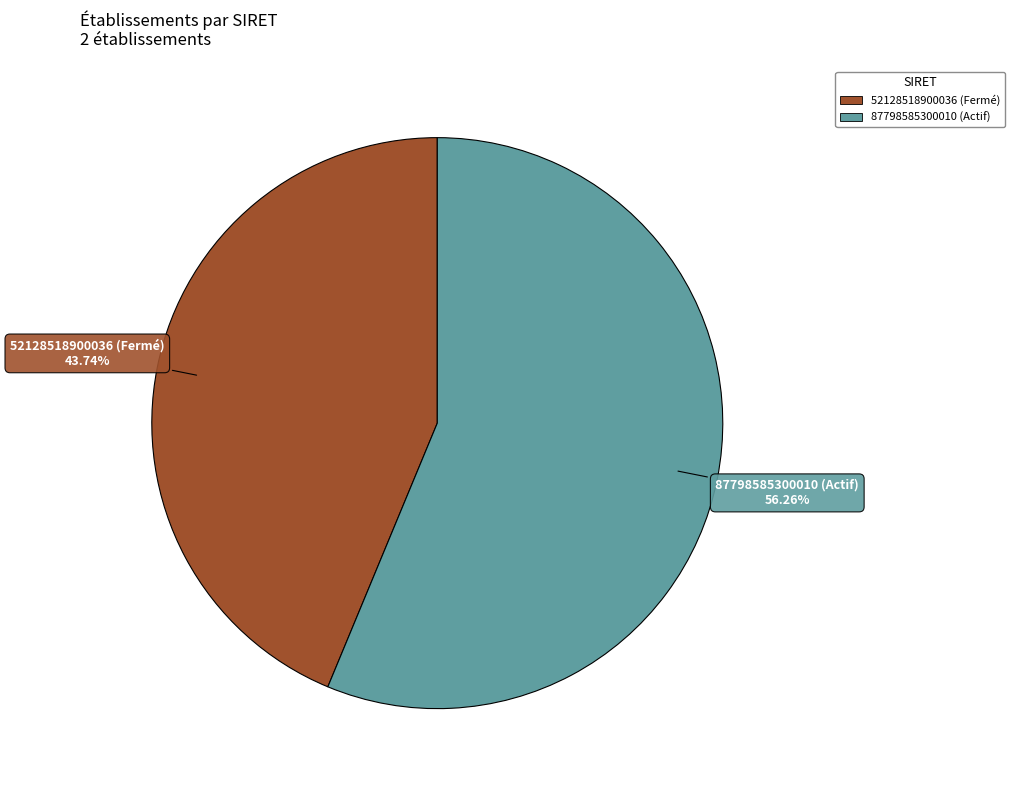

Rank the categories by value from highest to lowest.

87798585300010 (Actif), 52128518900036 (Fermé)